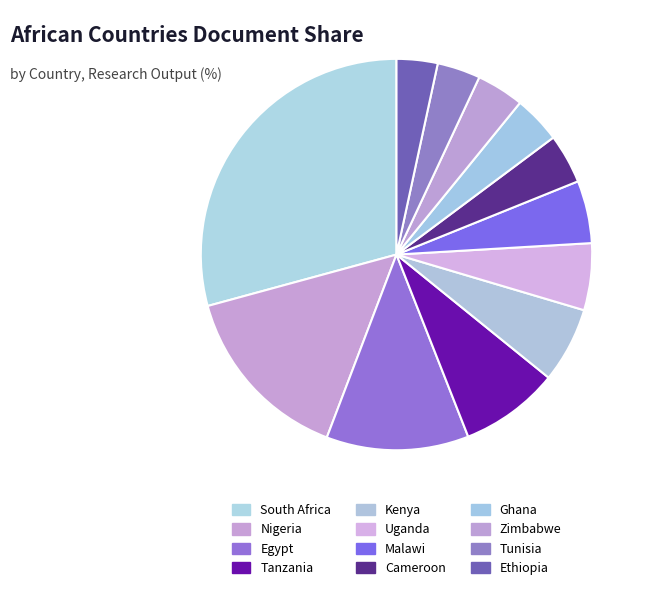

How many segments does this pie chart have?

12